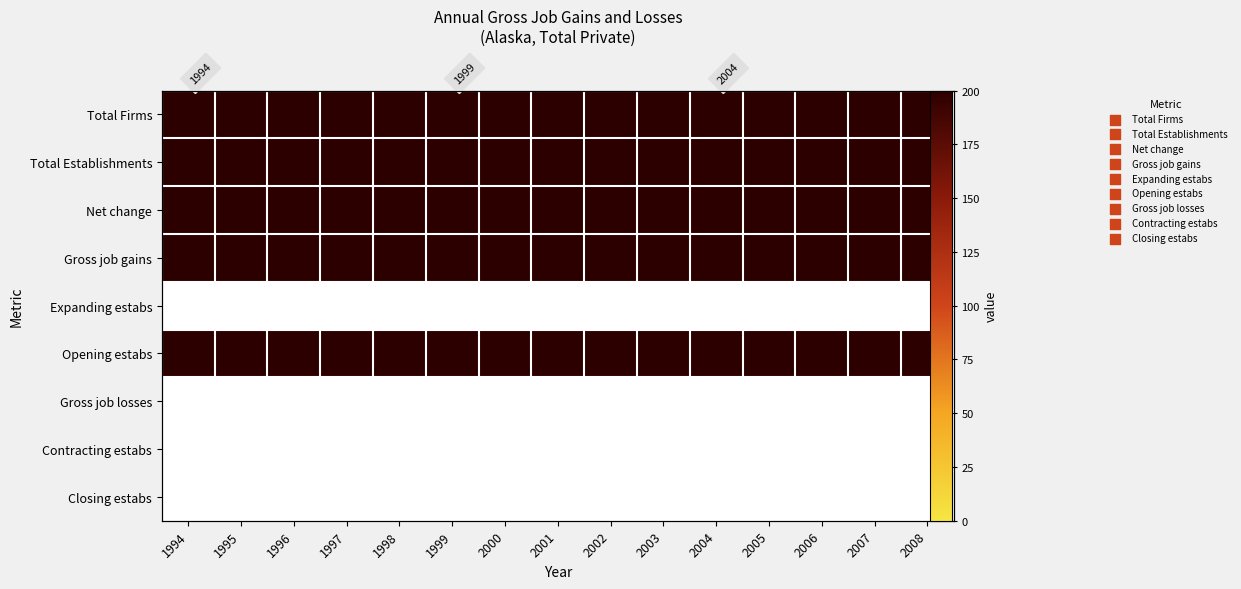

List the series in order of their peak value, highest first.

Total Firms, Total Establishments, Net change, Gross job gains, Opening estabs, Expanding estabs, Gross job losses, Contracting estabs, Closing estabs